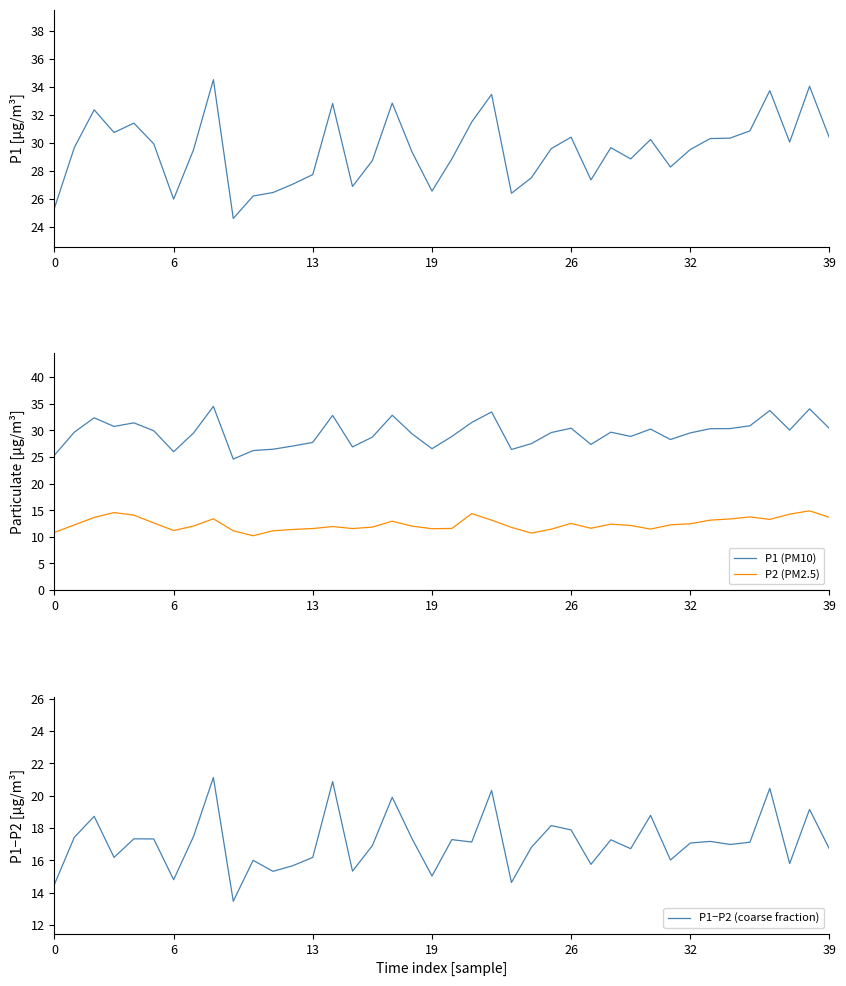

What is the difference between the maximum and minimum values in the P1 series?

9.9